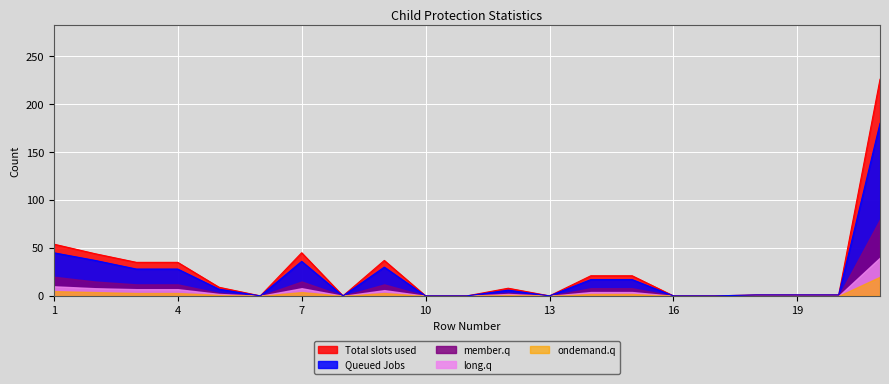

Which series changed the most between 4 and 8?

Total slots used